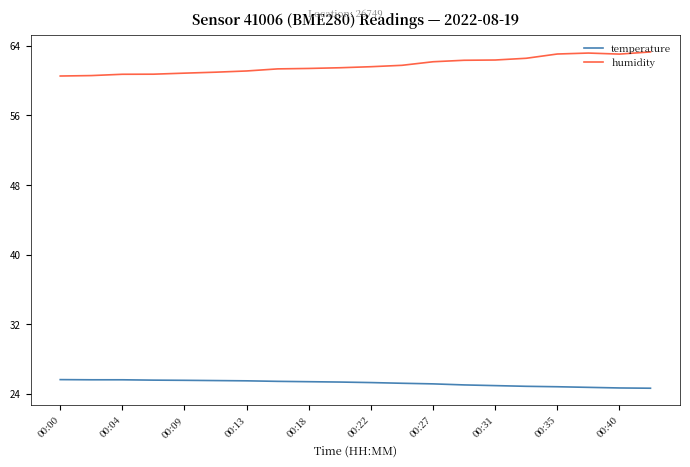

Which series has the largest total across all categories?

humidity